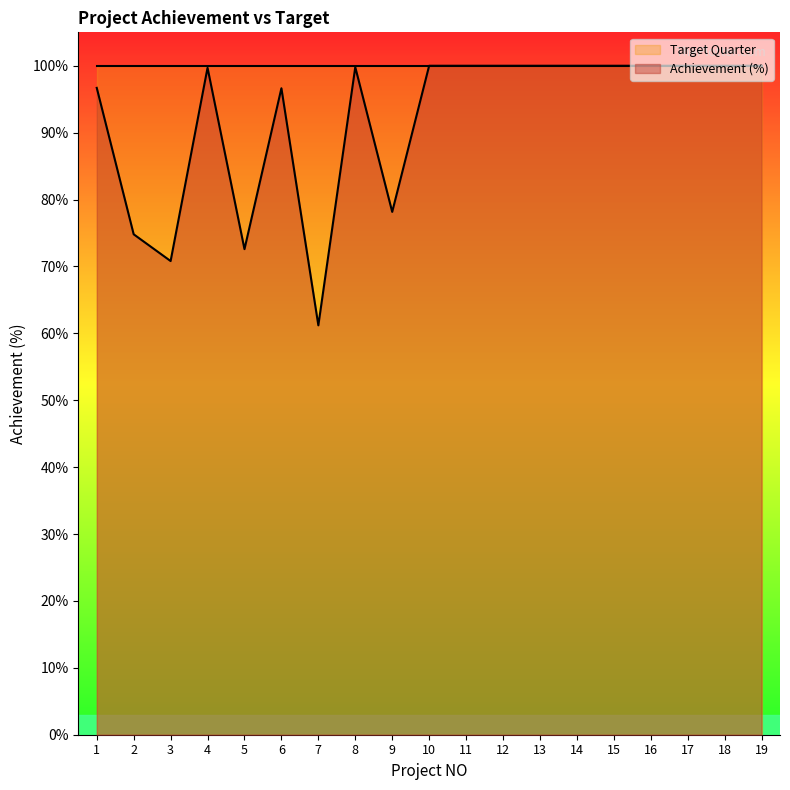

What is the minimum value shown in the chart?

0.6